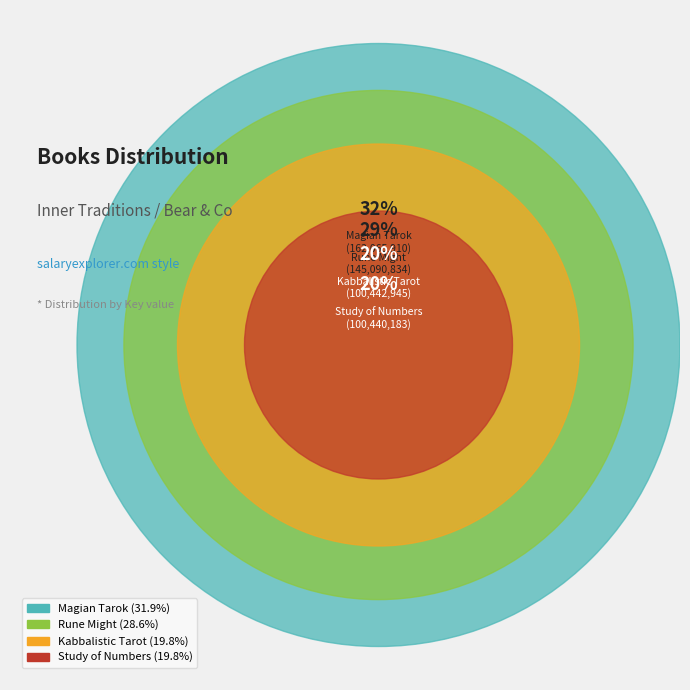

What percentage is the Kabbalistic Tarot slice, to the nearest percent?

20%